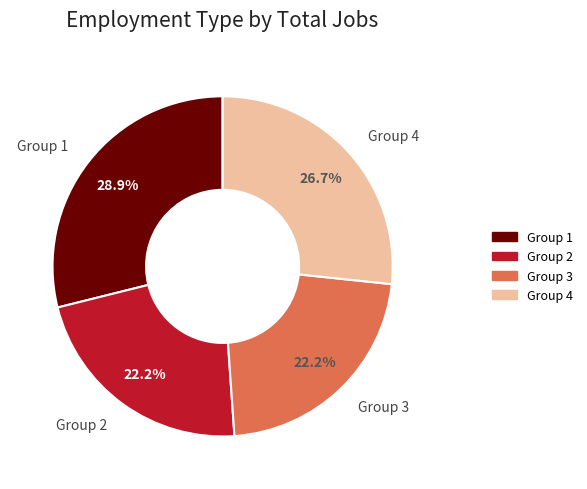

Which has a higher value, Group 1 or Group 3?

Group 1